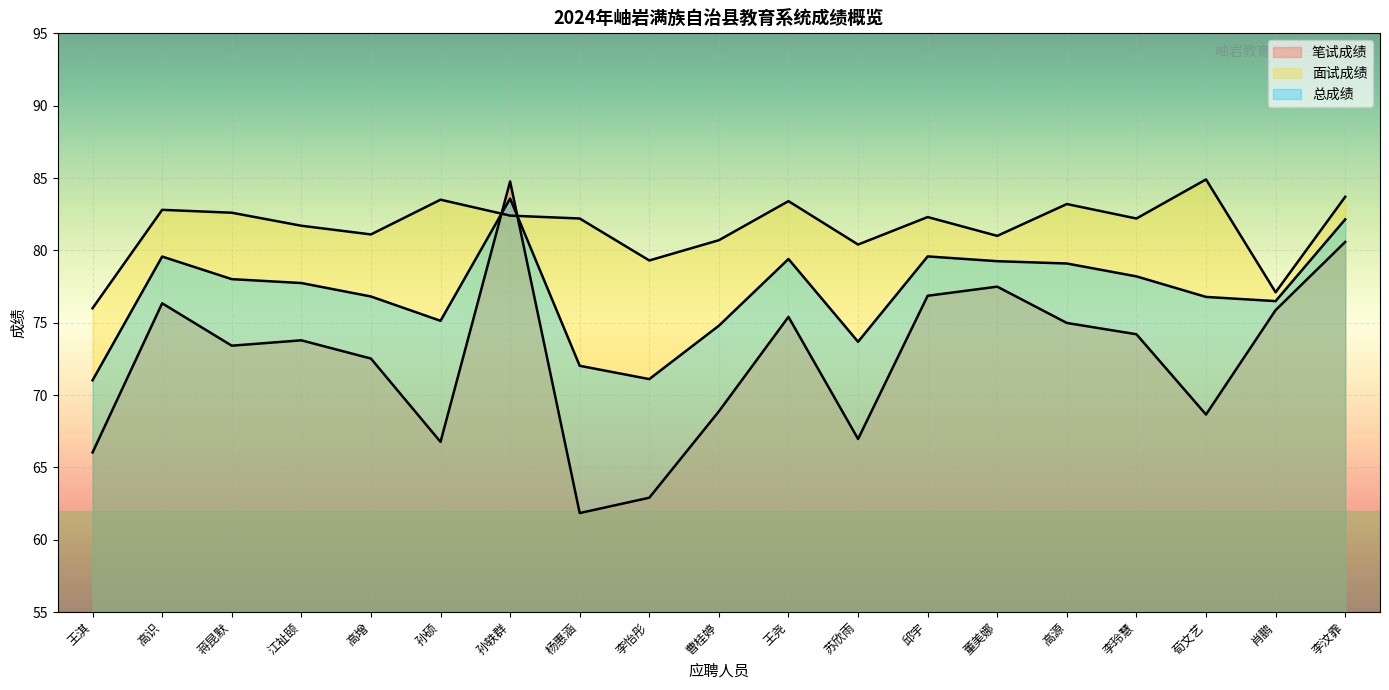

What is the average value of the 总成绩 series?

77.1